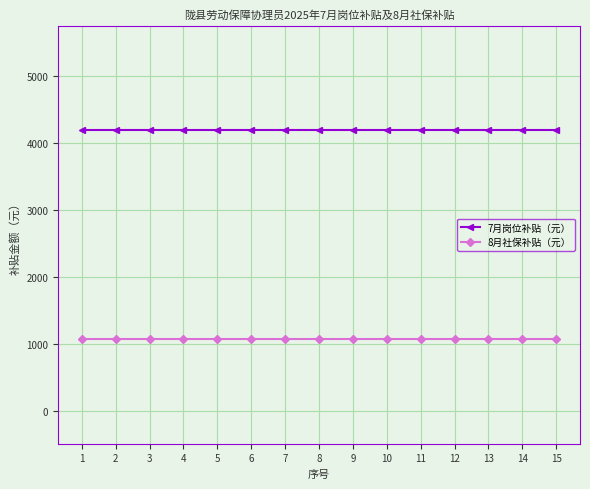

Which series has the largest total across all categories?

7月岗位补贴（元）